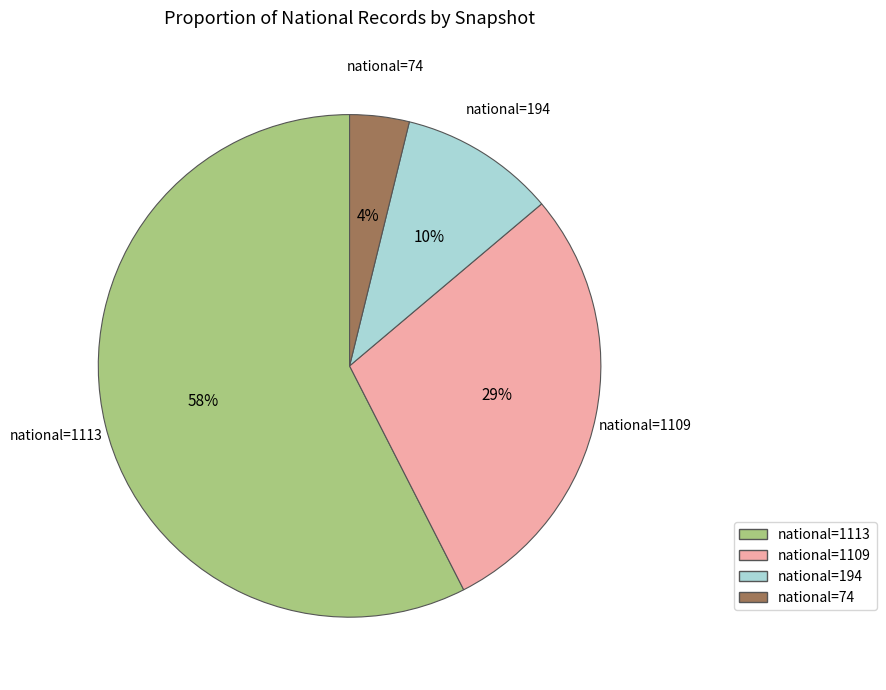

To the nearest percent, what is the average slice percentage?

25%